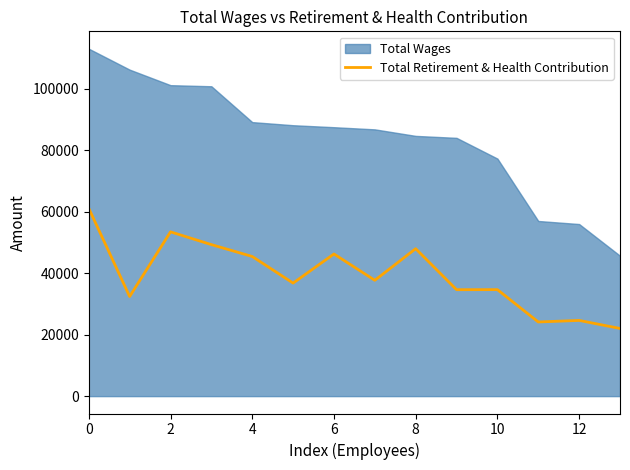

True or false: Total Retirement & Health Contribution has a value of 98555 at 0.

False